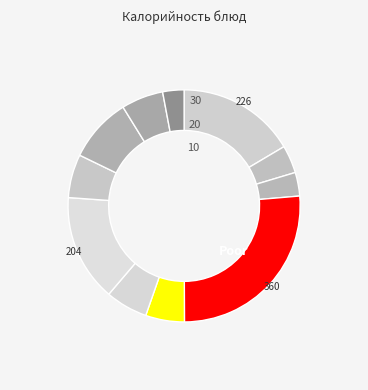

Count the number of slices in the pie.

11